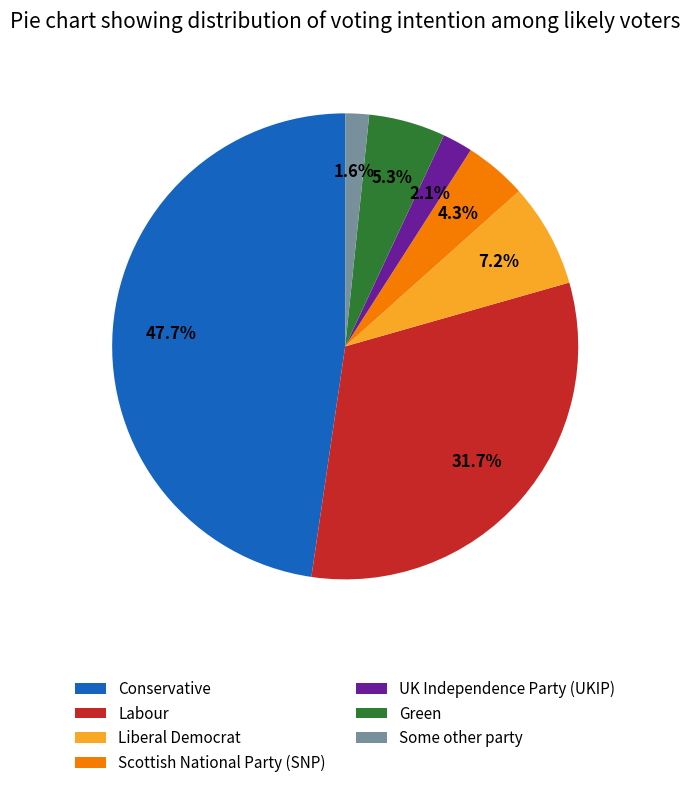

To the nearest percent, what portion does Labour represent?

32%